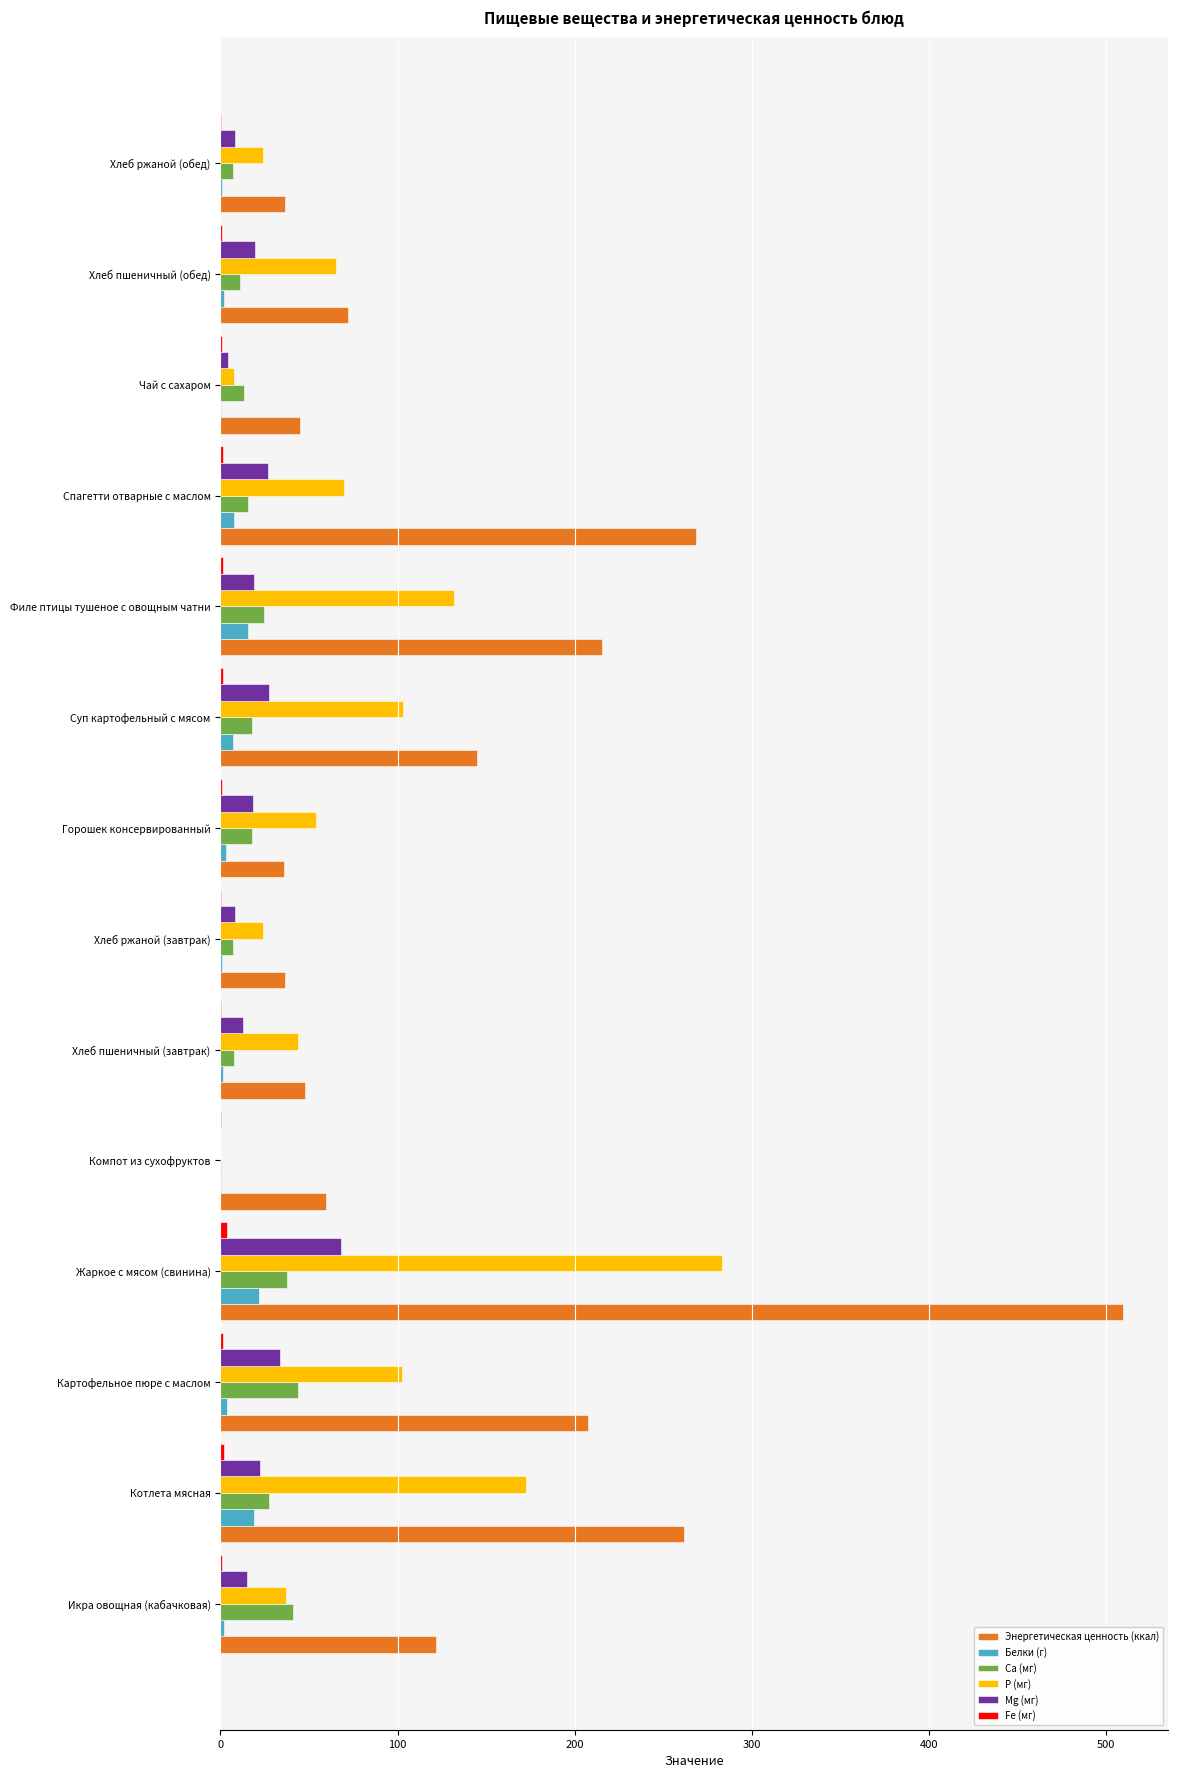

What is the sum of all Mg (мг) values?

283.3